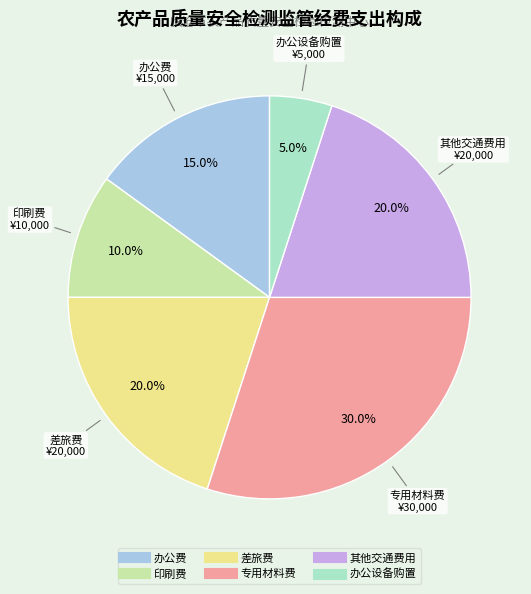

Between 办公设备购置 and 差旅费, which is larger?

差旅费